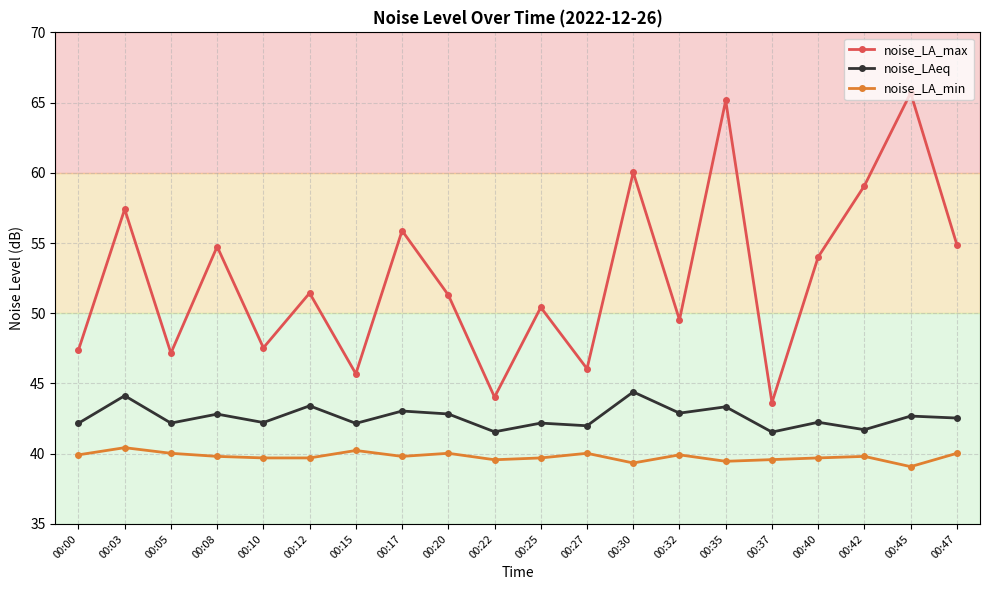

True or false: noise_LA_min has a value of 40.4 at 00:03.

True